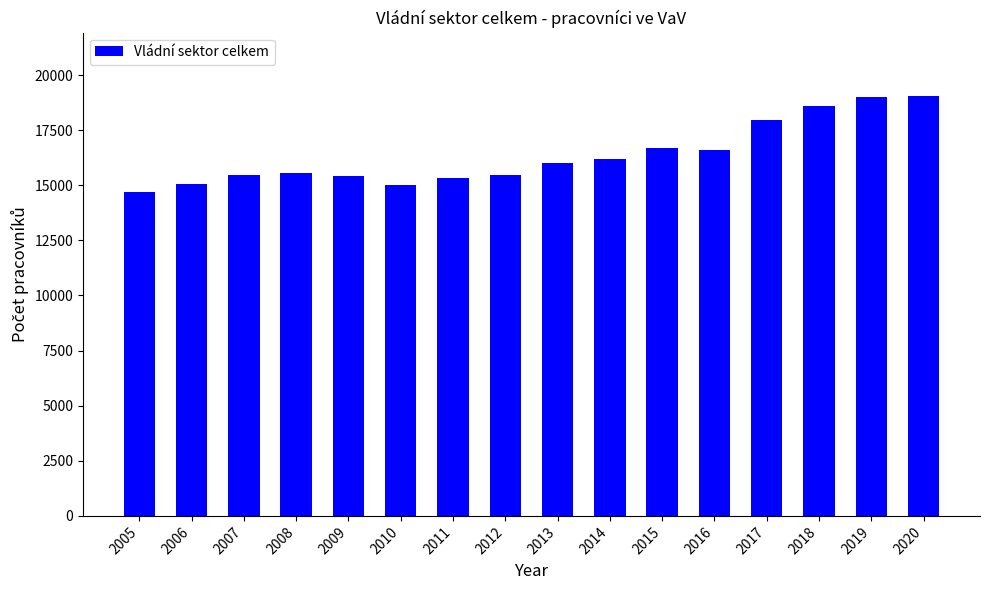

How many values are below 15995?

8